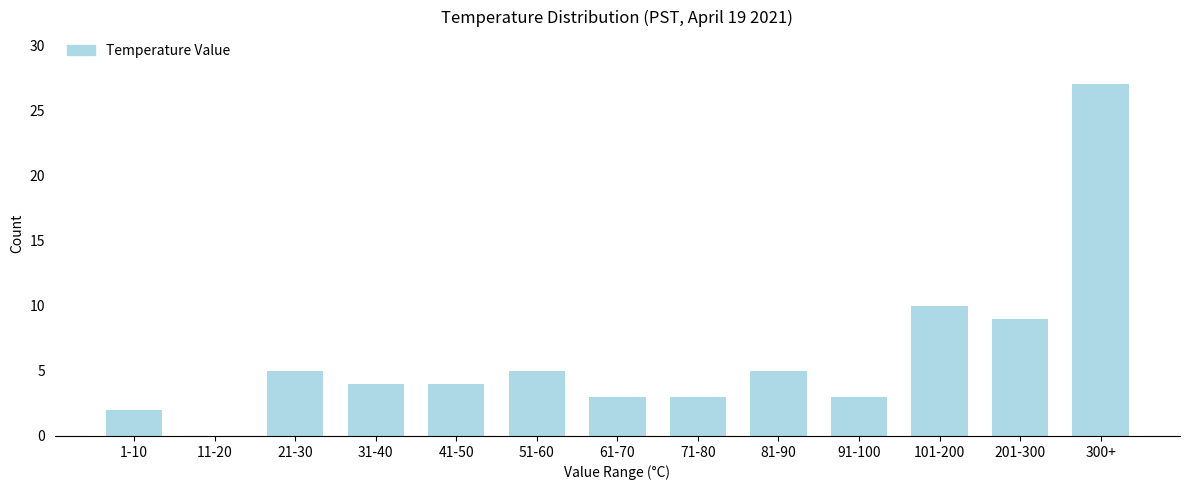

Reading left to right, list all the values displayed in this chart.

1-10=2	11-20=0	21-30=5	31-40=4	41-50=4	51-60=5	61-70=3	71-80=3	81-90=5	91-100=3	101-200=10	201-300=9	300+=27